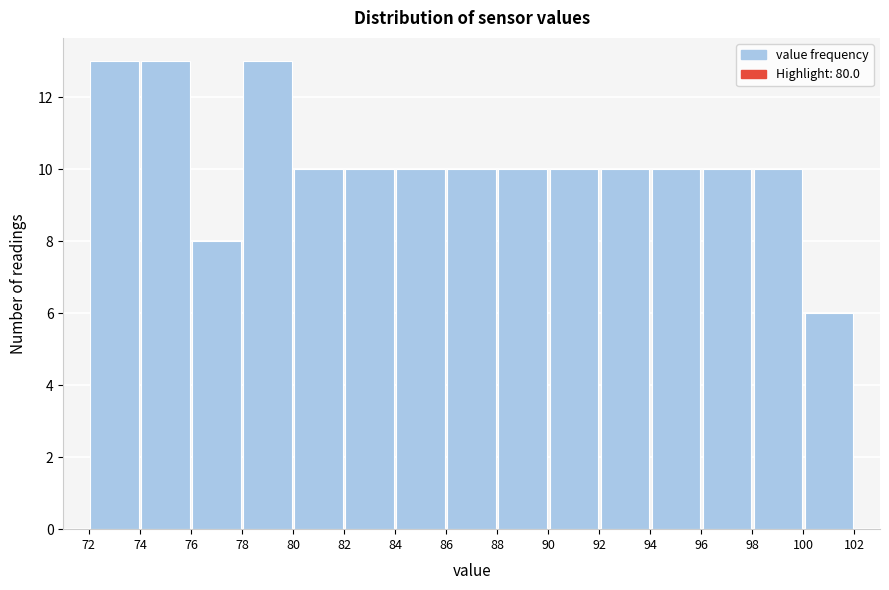

Reading left to right, transcribe this chart: for each bar, give the range it covers on the x-axis and its height. The values are not printed on the chart, so give them approximately, as read against the axis.

72 to 74: 13
74 to 76: 13
76 to 78: 8
78 to 80: 13
80 to 82: 10
82 to 84: 10
84 to 86: 10
86 to 88: 10
88 to 90: 10
90 to 92: 10
92 to 94: 10
94 to 96: 10
96 to 98: 10
98 to 100: 10
100 to 102: 6